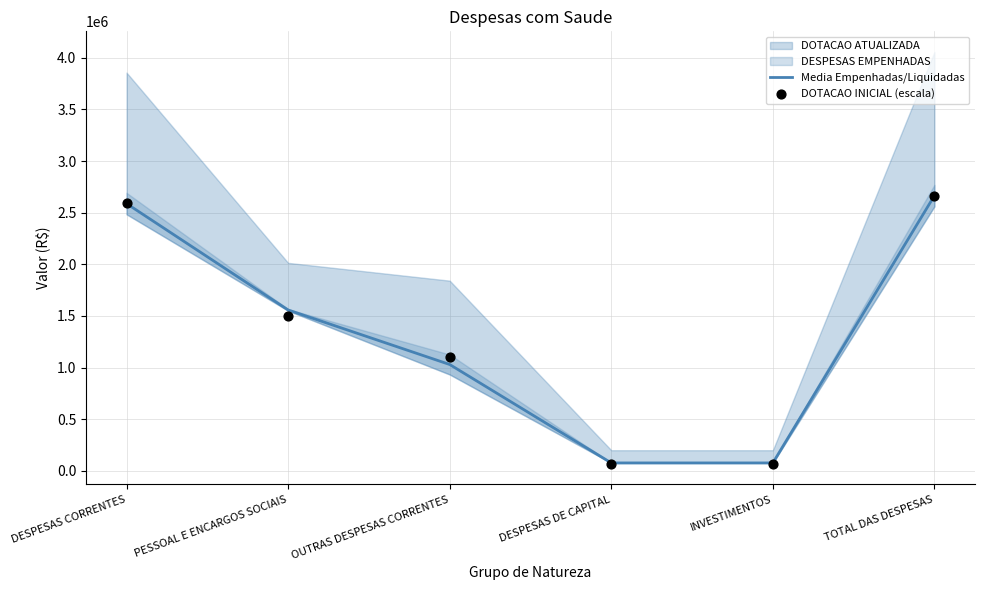

Is the value of Media Empenhadas/Liquidadas at INVESTIMENTOS greater than the value of DOTACAO INICIAL (escala) at DESPESAS CORRENTES?

No